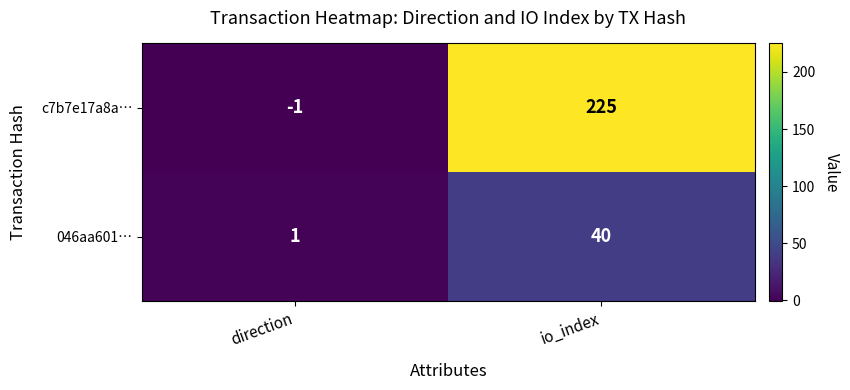

Where is 046aa601… nearest to the value 20?

direction